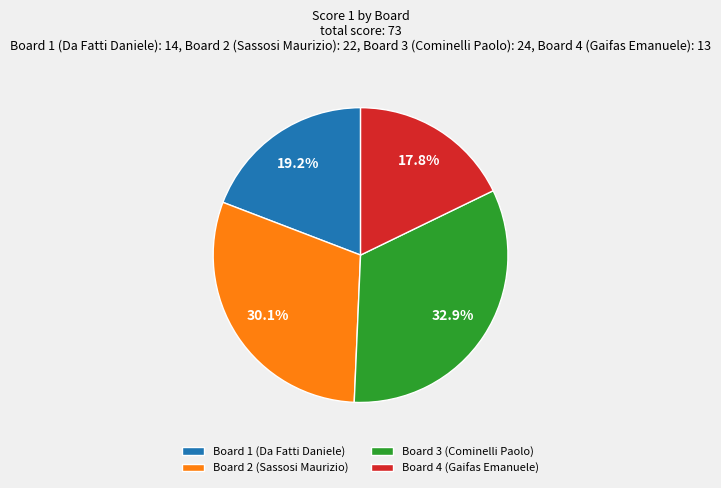

Combined, do Board 4 (Gaifas Emanuele) and Board 2 (Sassosi Maurizio) account for over 50%?

No